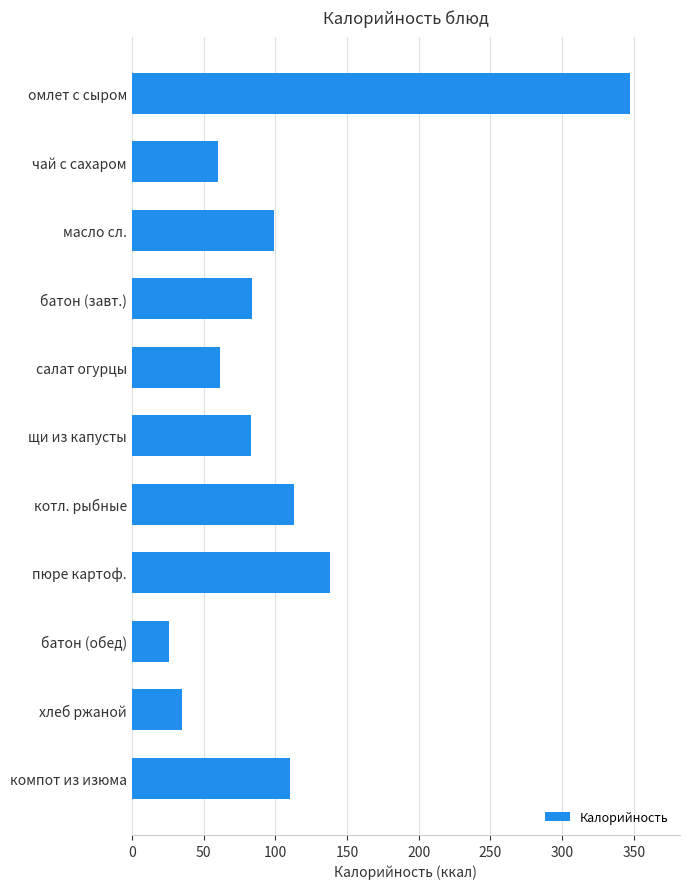

What is the change in value from котл. рыбные to пюре картоф.?

+25.0